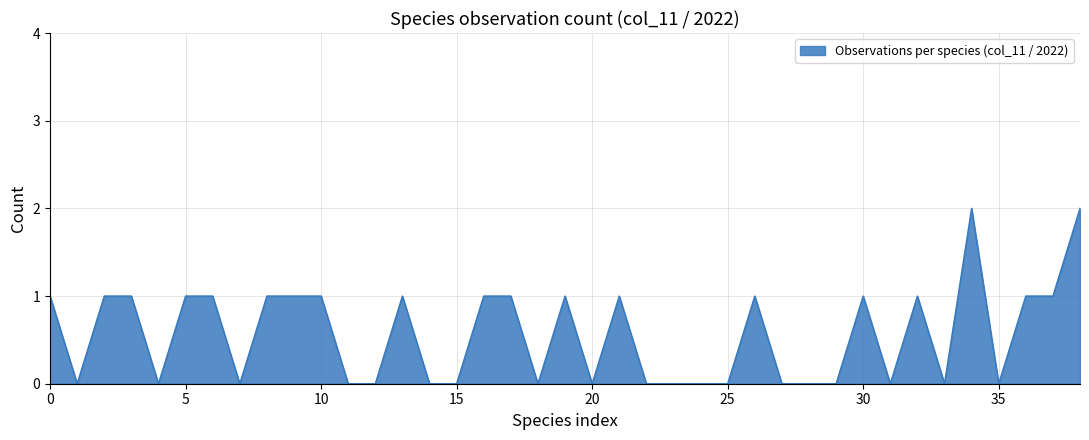

Is this an area chart (filled region under the line)?

Yes